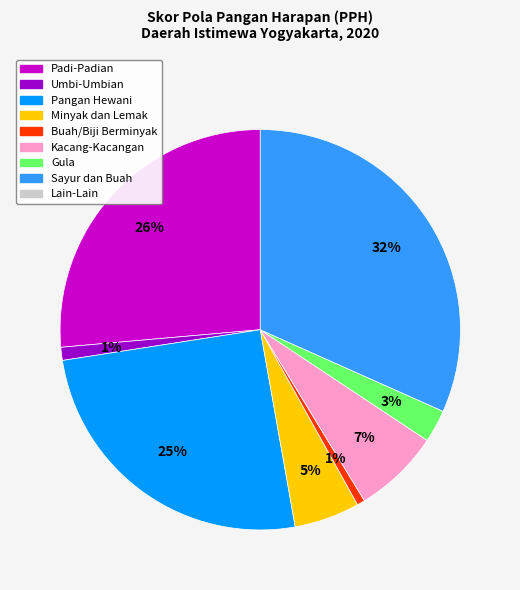

To the nearest percent, what is the average slice percentage?

12%